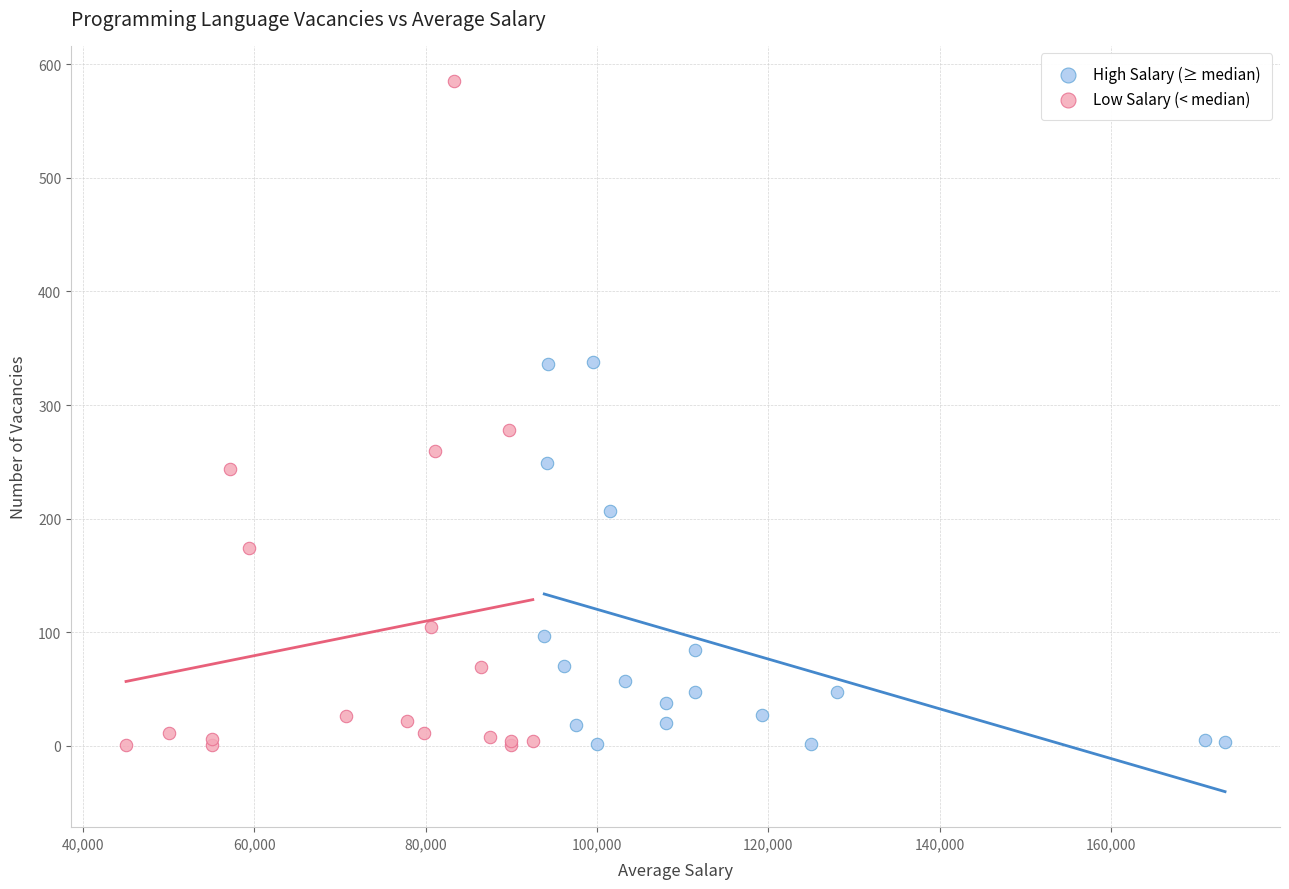

What are all the series names shown in the legend?

High Salary (≥ median), Low Salary (< median)